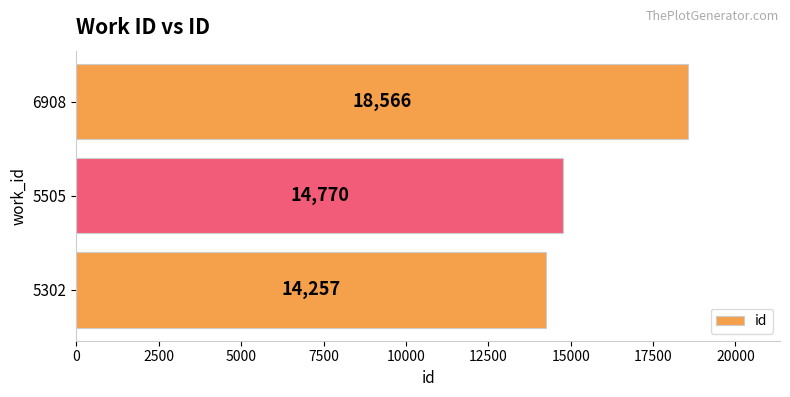

List the labels in order of value, smallest first.

5302, 5505, 6908